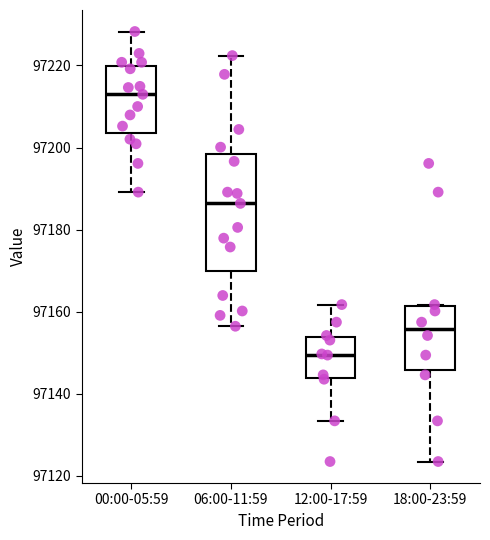

Reading left to right, read every box against the y-axis: the position of its median line, the range the box covers, and the ends of its whiskers. The values are not printed on the chart, so give them approximately, as read against the axis.

00:00-05:59: median 97212, box 97204 to 97220, whiskers 97190 to 97228
06:00-11:59: median 97186, box 97170 to 97198, whiskers 97156 to 97222
12:00-17:59: median 97150, box 97144 to 97154, whiskers 97134 to 97162
18:00-23:59: median 97156, box 97146 to 97162, whiskers 97124 to 97162